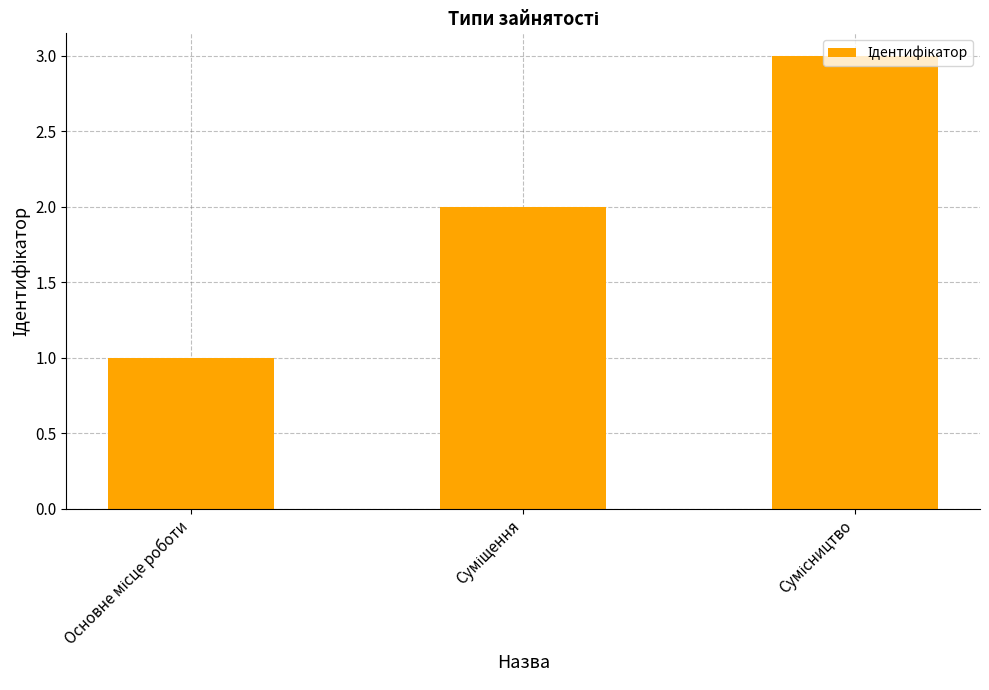

What is the greatest value displayed?

3